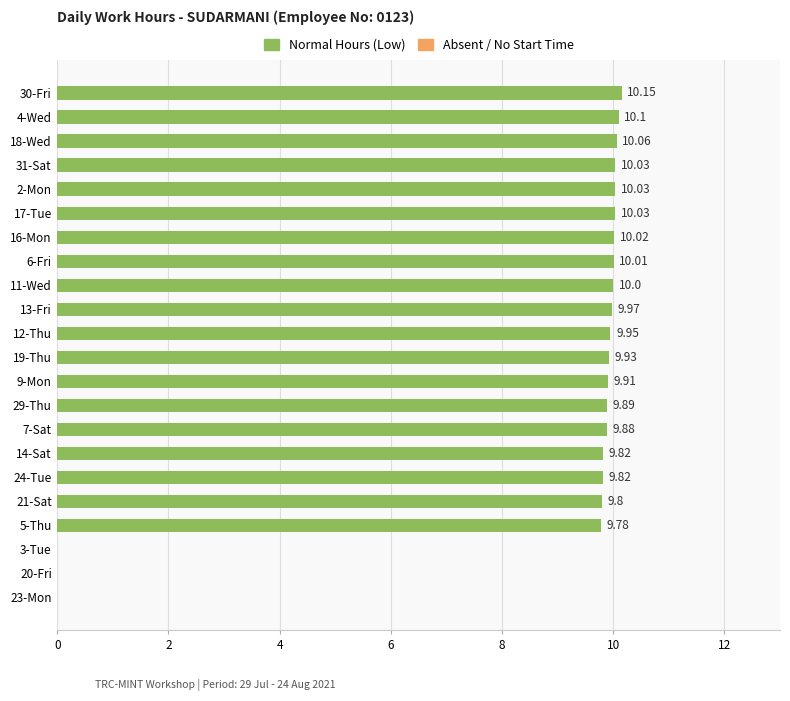

Between 2-Mon and 12-Thu, which is larger?

2-Mon